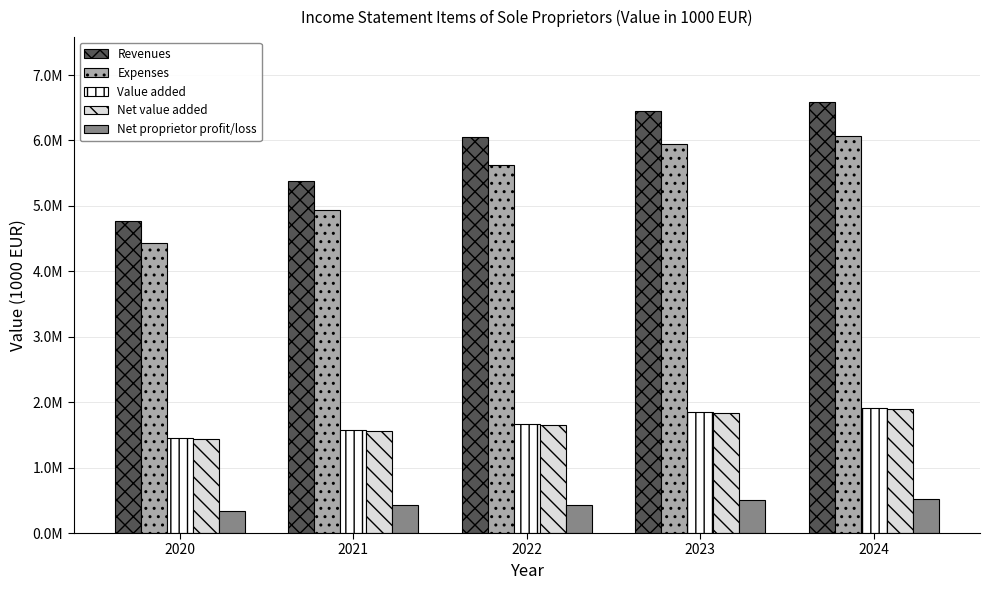

Are the bars horizontal?

No